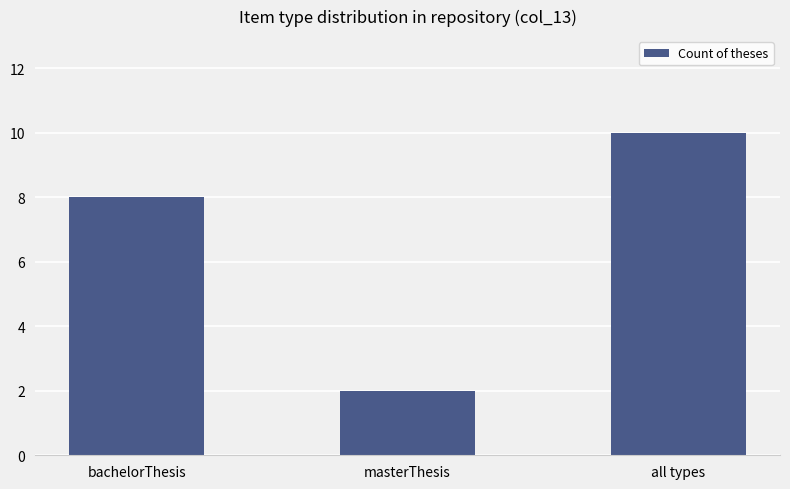

What is the sum of the values at bachelorThesis and masterThesis?

10